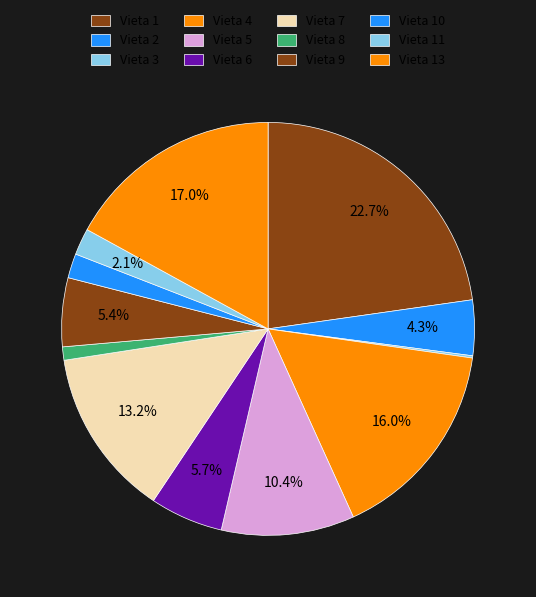

What is the largest slice in the pie chart?

1